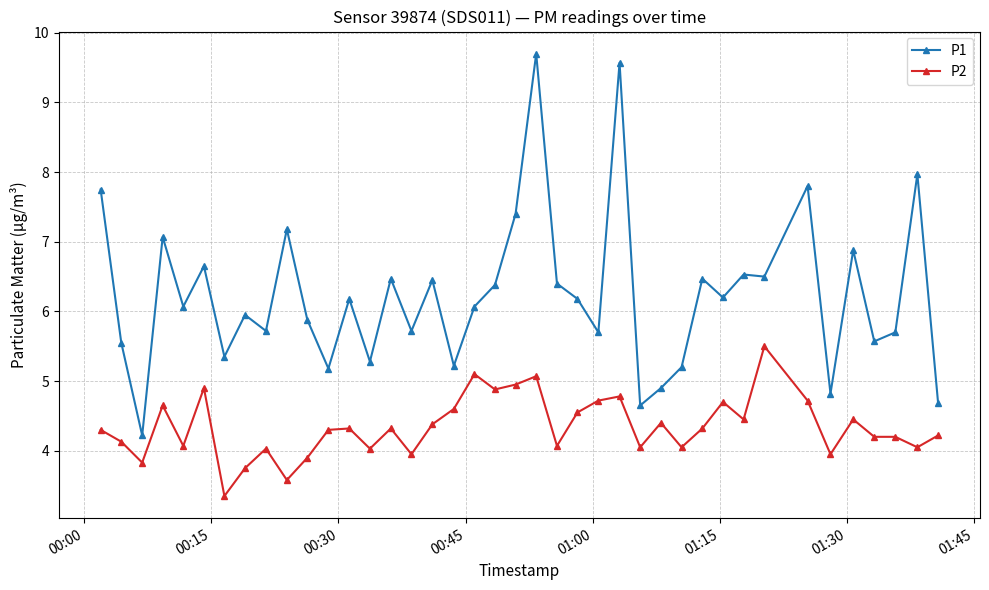

Which series has the widest spread of values?

P1